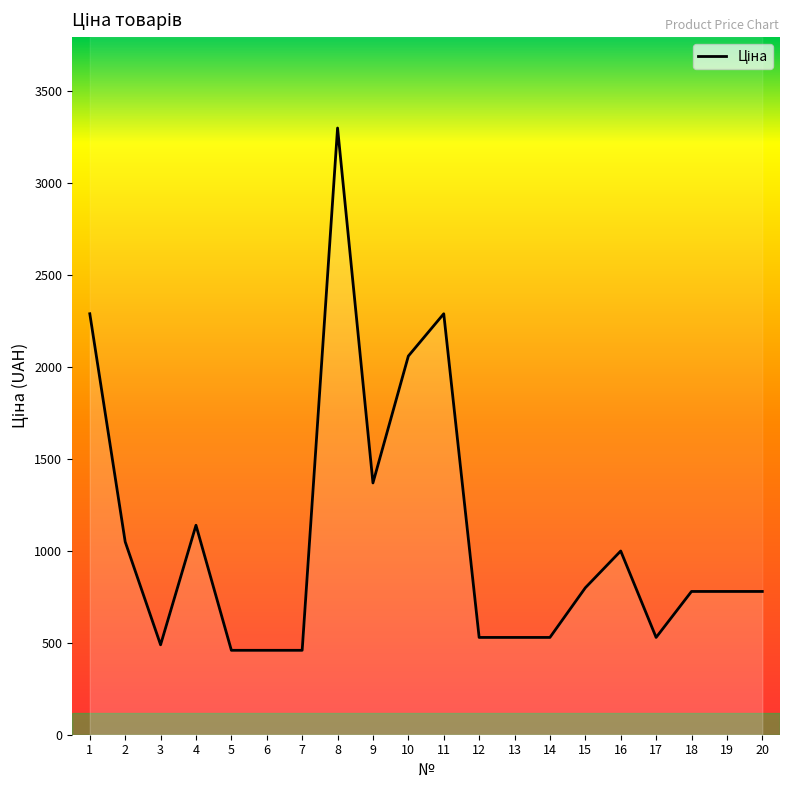

What is the value of the 2nd point from the left?

1049